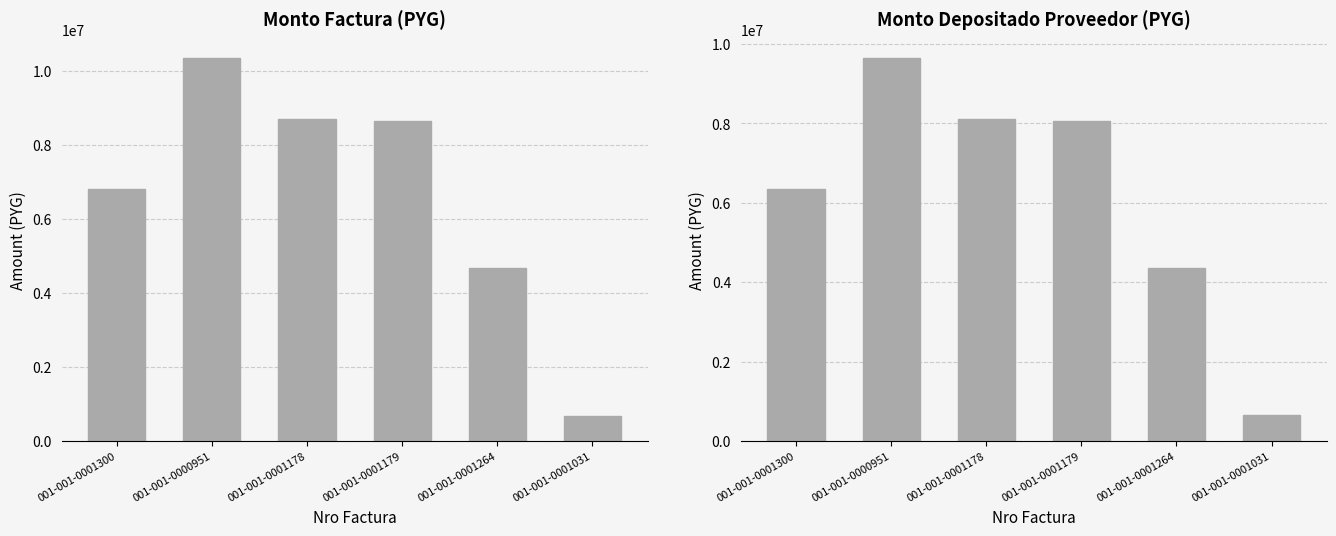

Does the chart contain stacked bars?

No